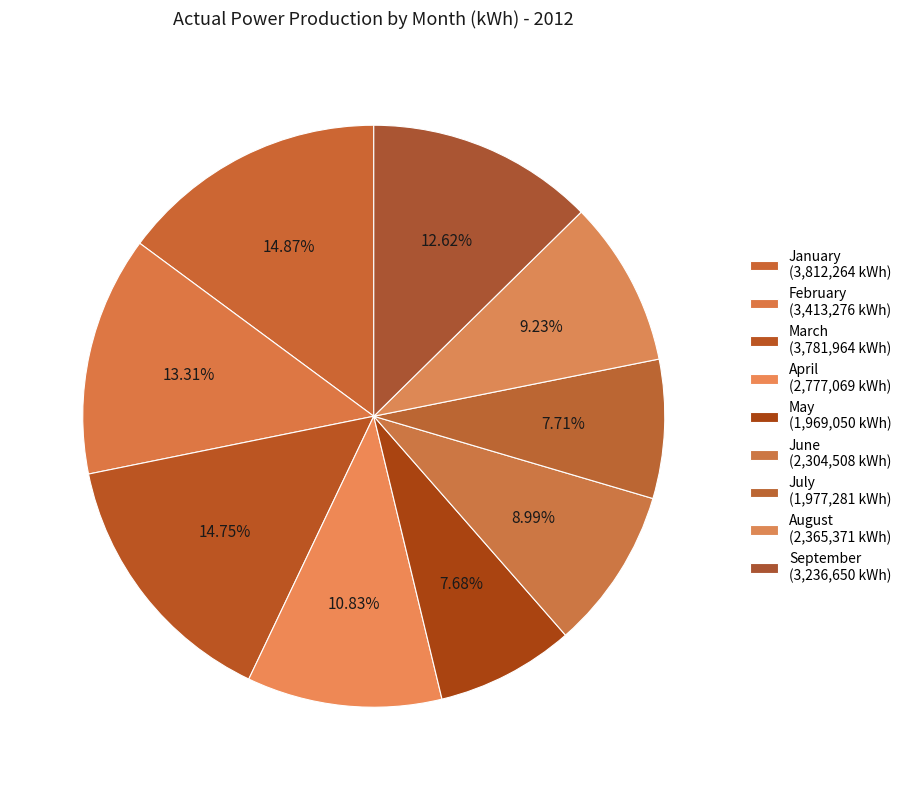

To the nearest percent, what is the difference between the largest and smallest slice percentages?

7%